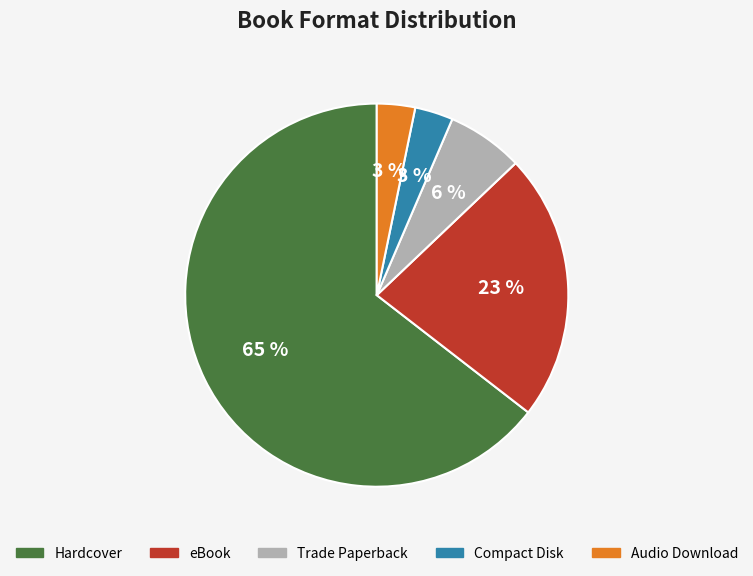

Between Hardcover and eBook, which is larger?

Hardcover